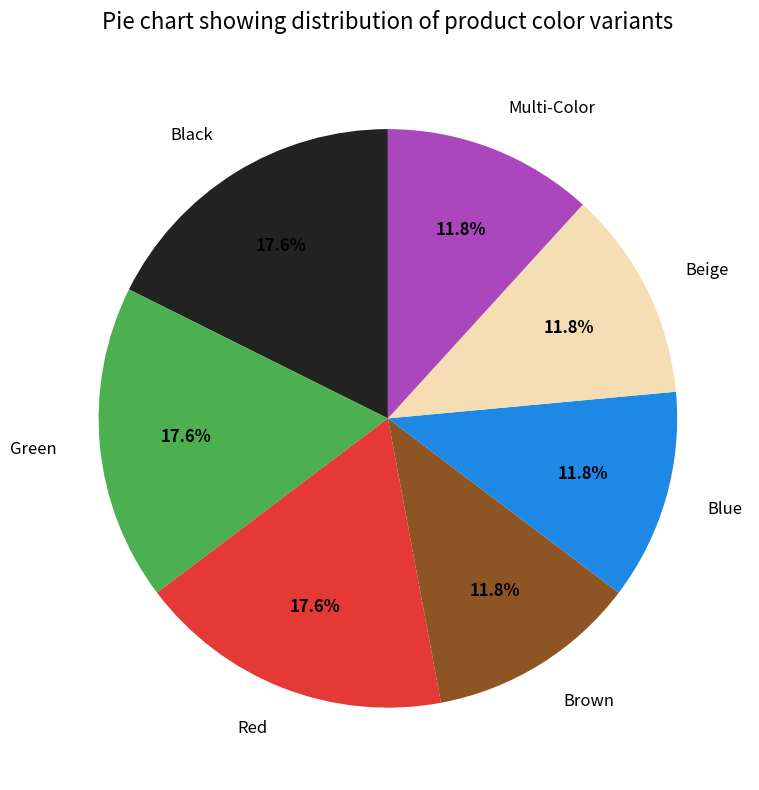

The Blue slice represents 21% of the pie. True or false?

False